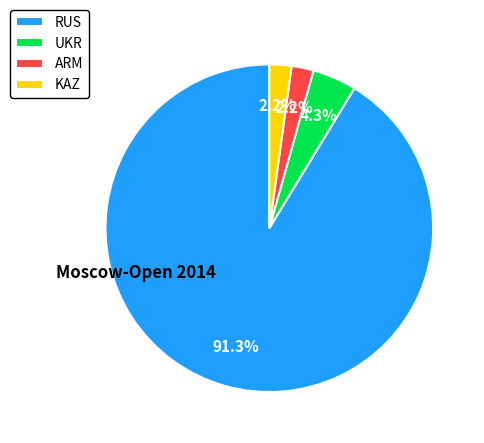

To the nearest percent, what is the average slice percentage?

25%